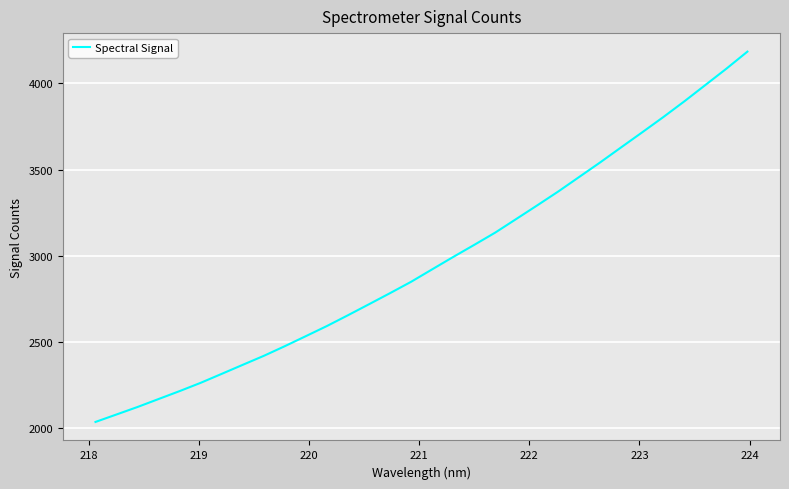

What is the minimum value shown in the chart?

2032.7